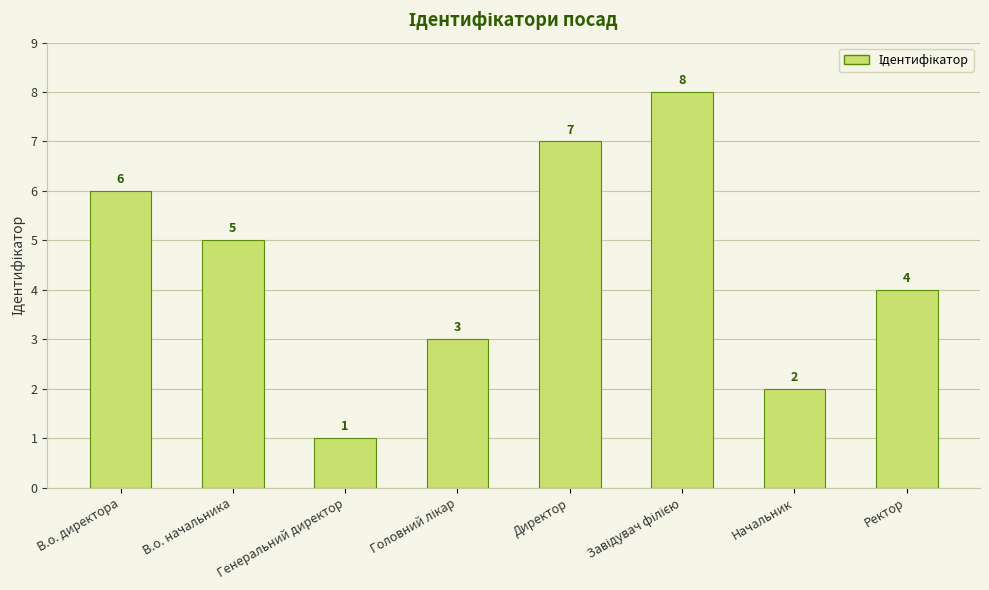

What is the ratio of the value at Начальник to the value at Генеральний директор?

2.0